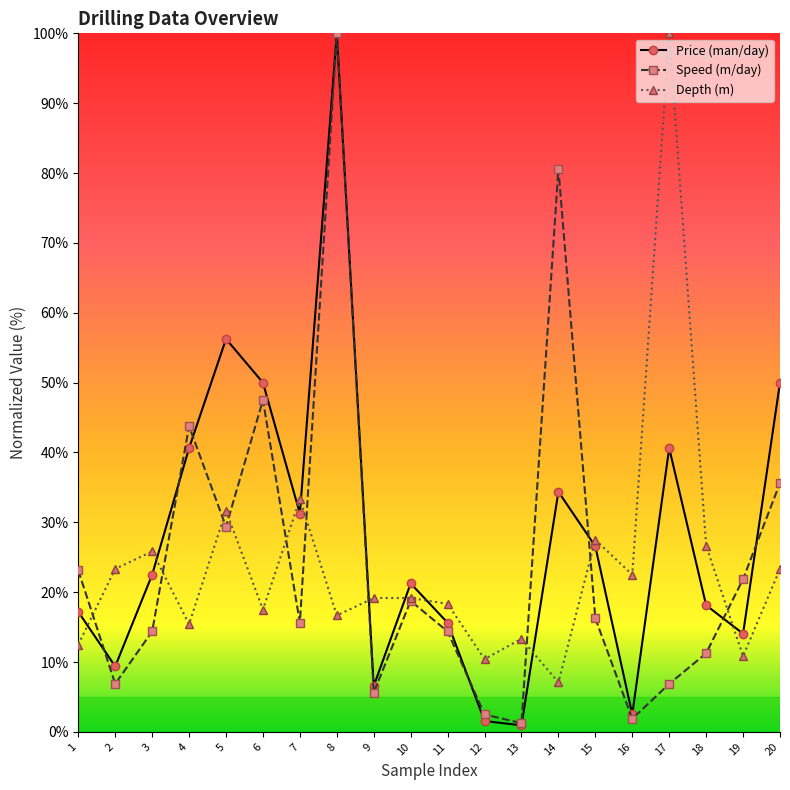

What is the smallest value displayed?

0.9